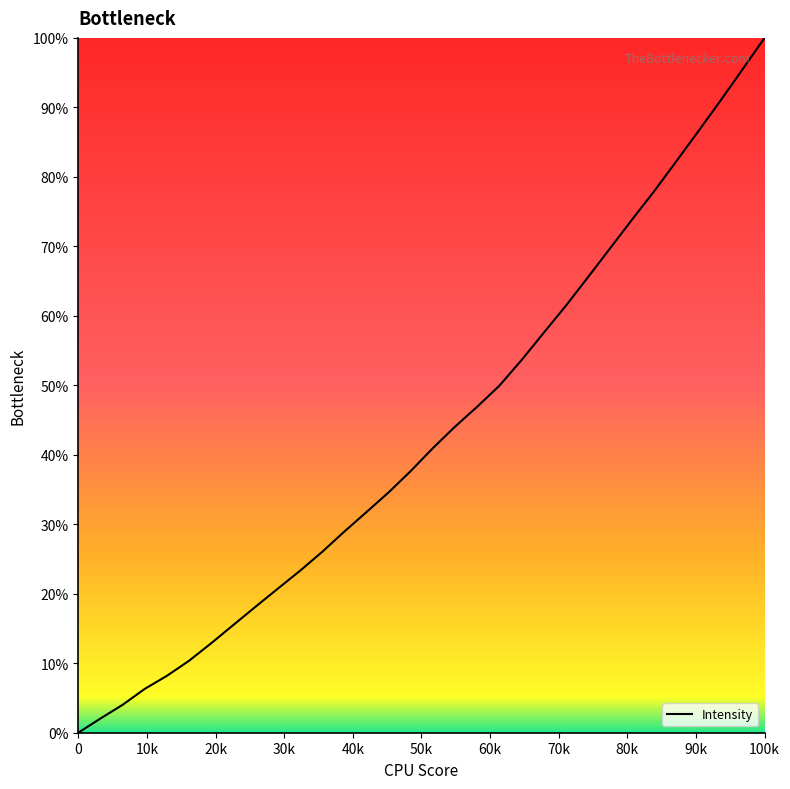

What is the greatest value displayed?

100.0